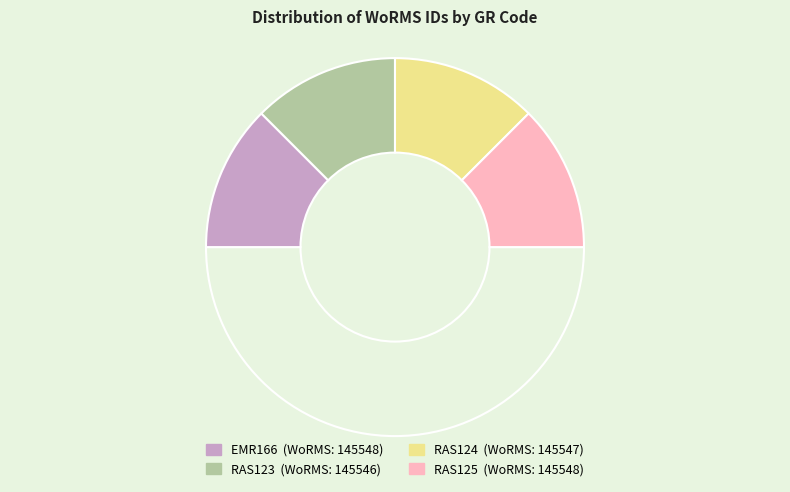

How many slices are in this pie chart?

5